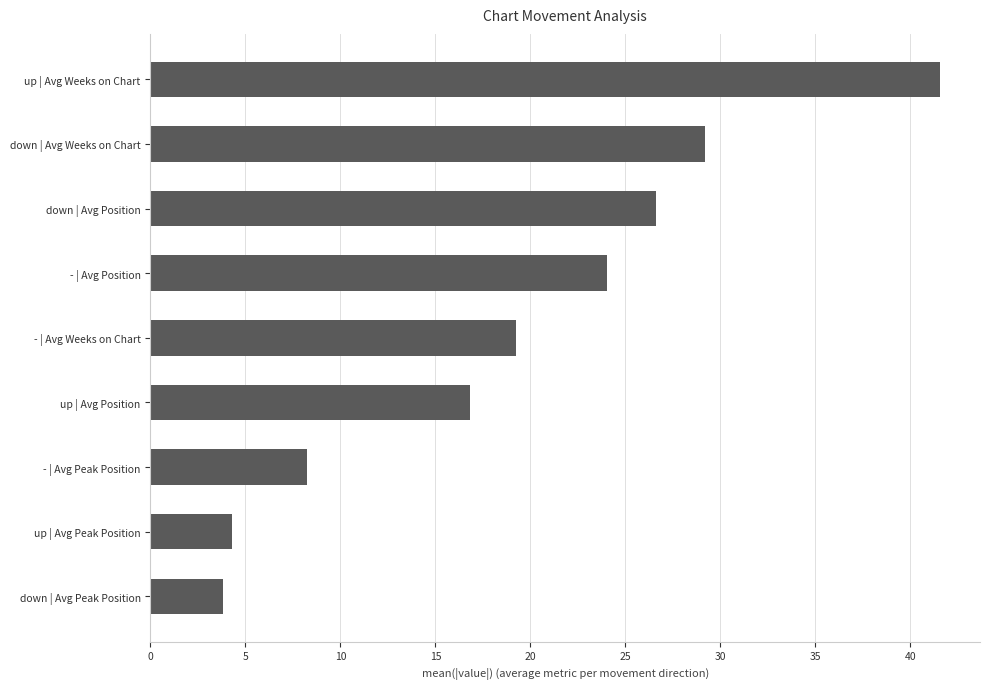

Reading bottom to top, what are all the values shown in this chart?

3.8	4.3	8.3	16.8	19.3	24.1	26.6	29.2	41.6